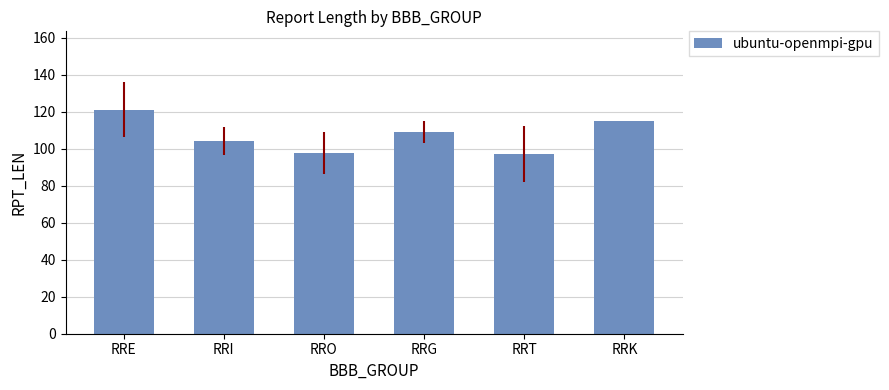

What is the maximum value shown in the chart?

121.0